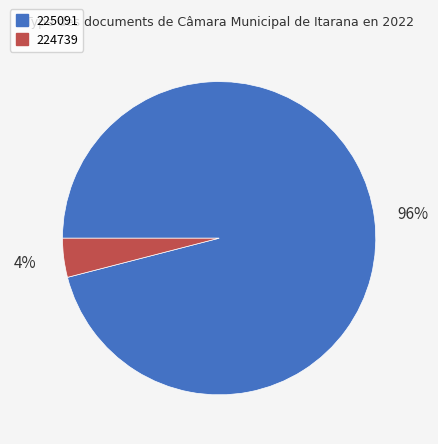

What is the smallest slice in the pie chart?

224739